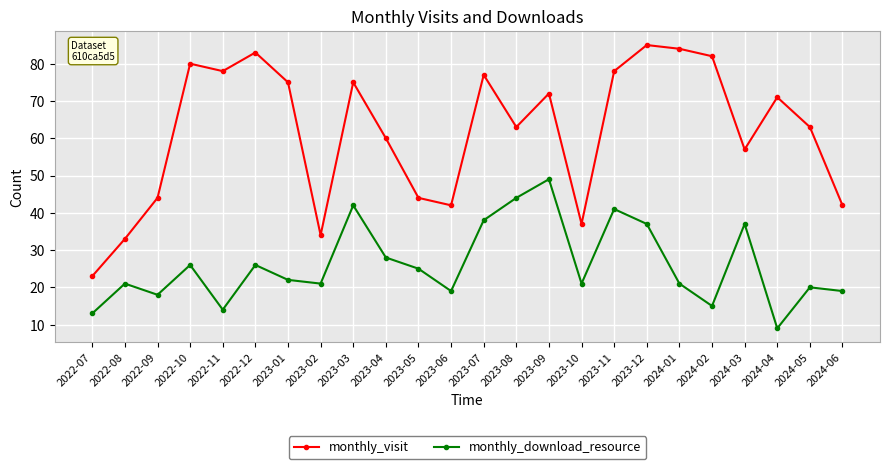

How many data points in monthly_download_resource are less than 22?

12